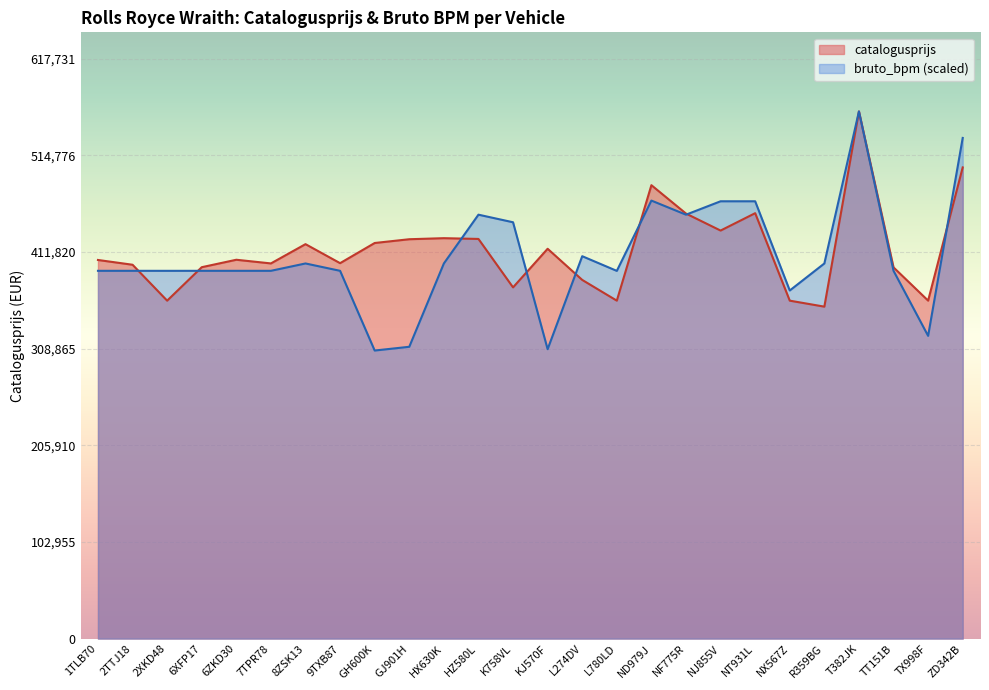

After their last crossing, which series has the higher values: bruto_bpm or catalogusprijs?

bruto_bpm